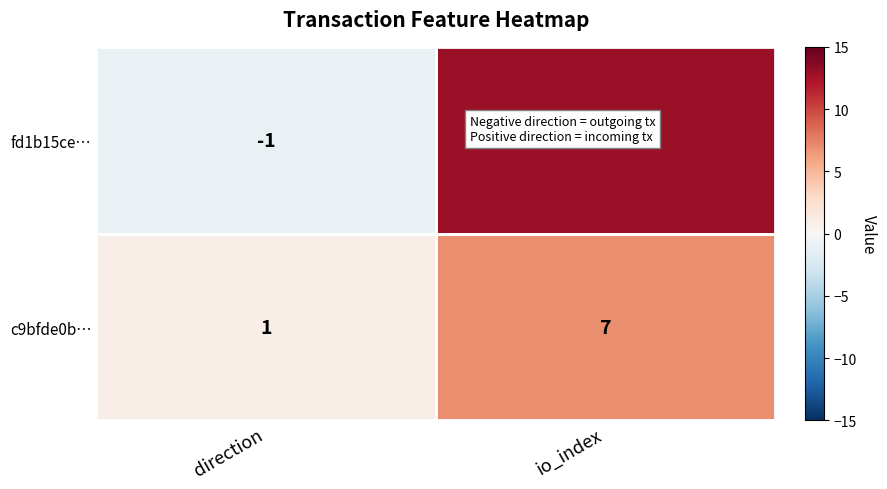

What is the difference between the fd1b15ce… values at direction and io_index?

14